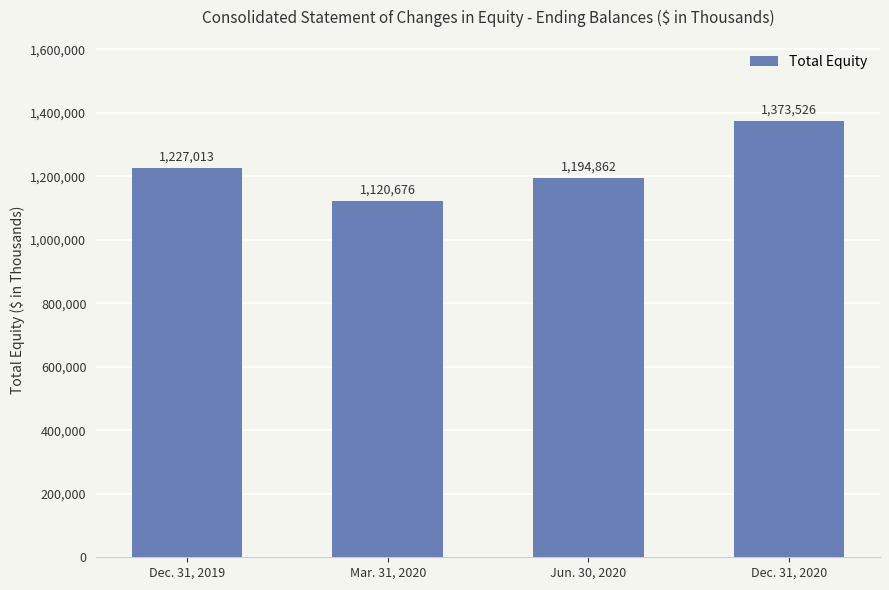

Reading left to right, transcribe all the data shown in this chart.

1227013	1120676	1194862	1373526